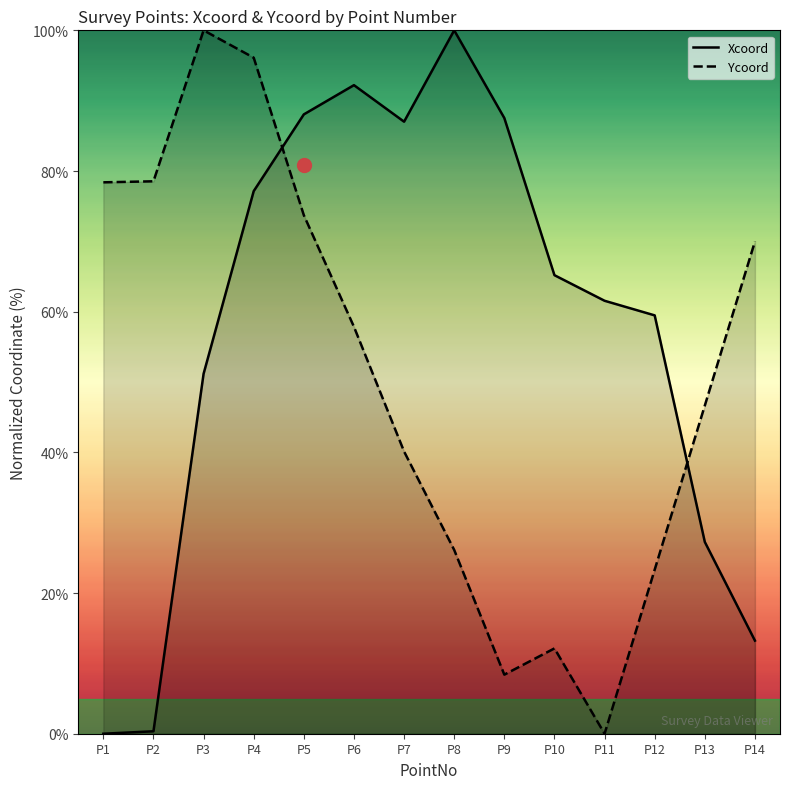

How many data points in Xcoord are less than 65?

7